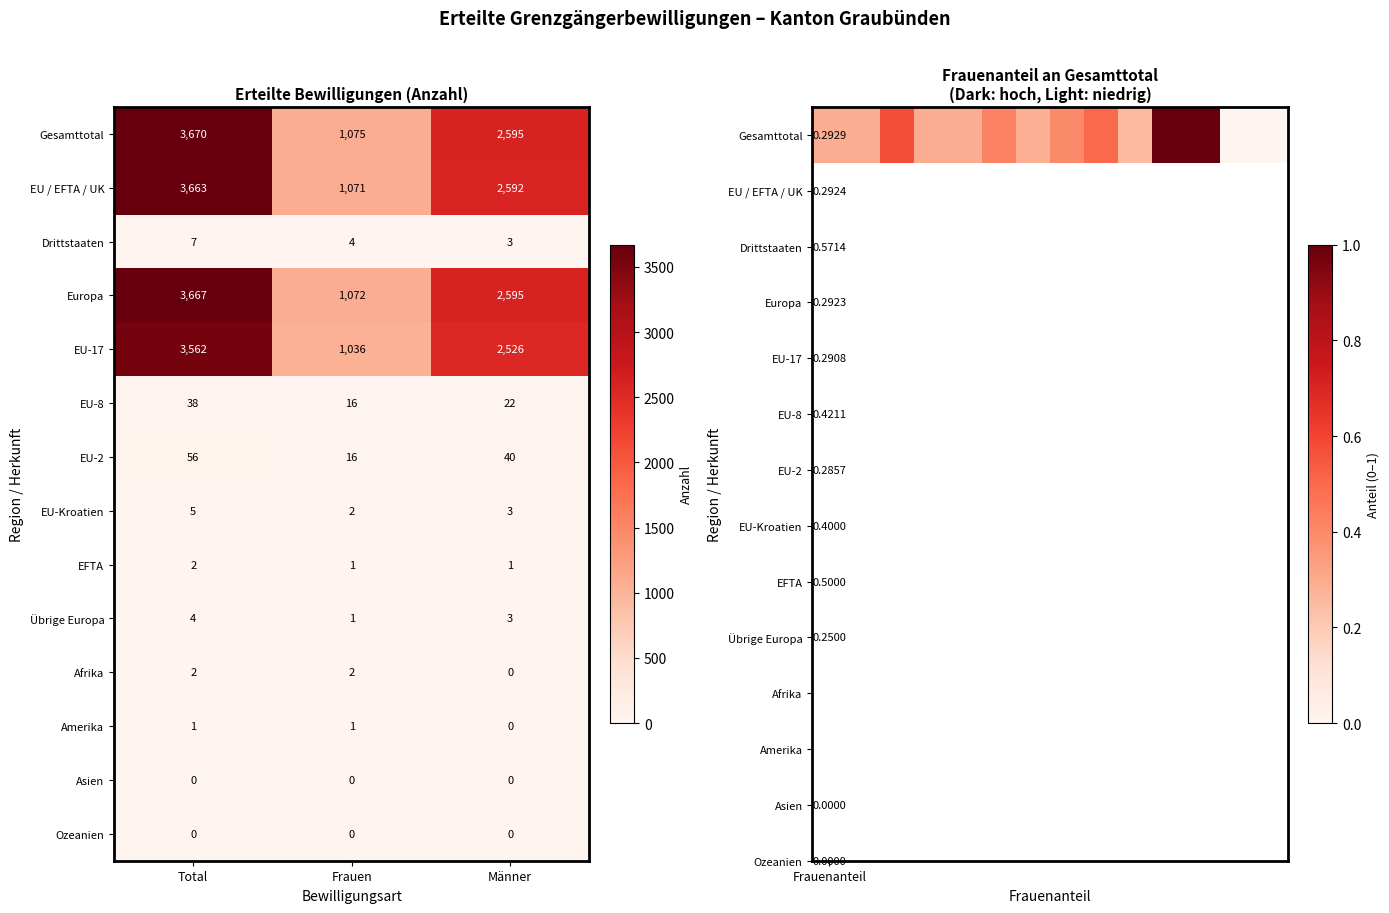

At which category is the sum across all series the highest?

Total